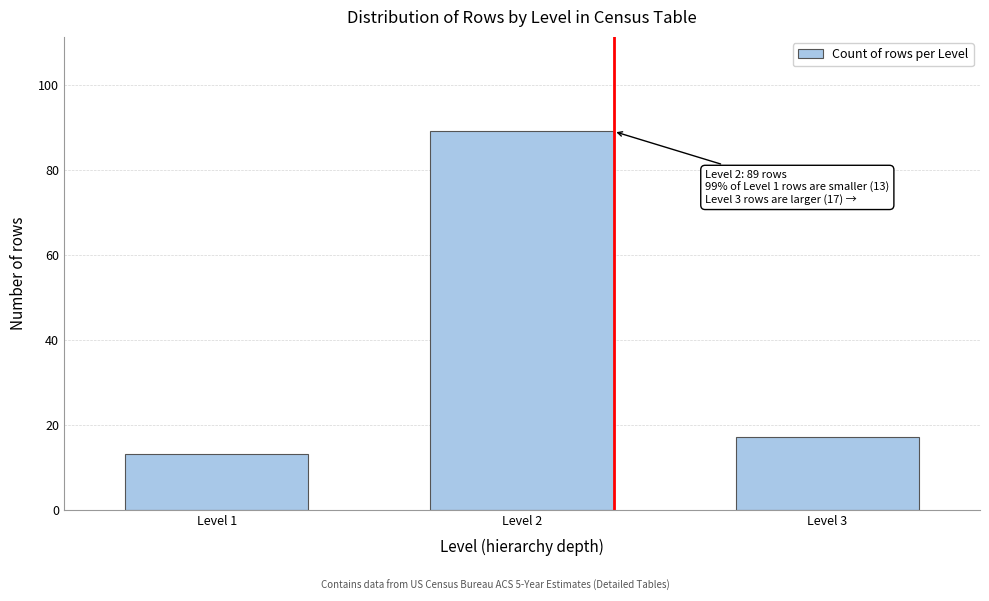

Reading right to left, what are all the values shown in this chart?

17	89	13